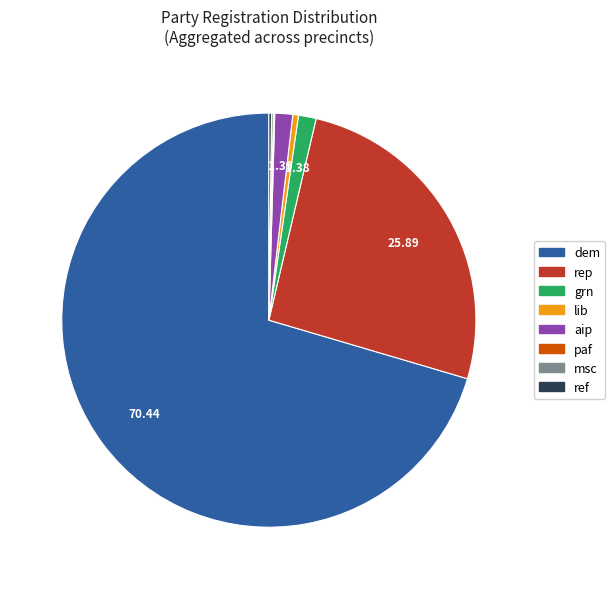

Does any single category account for the majority?

Yes